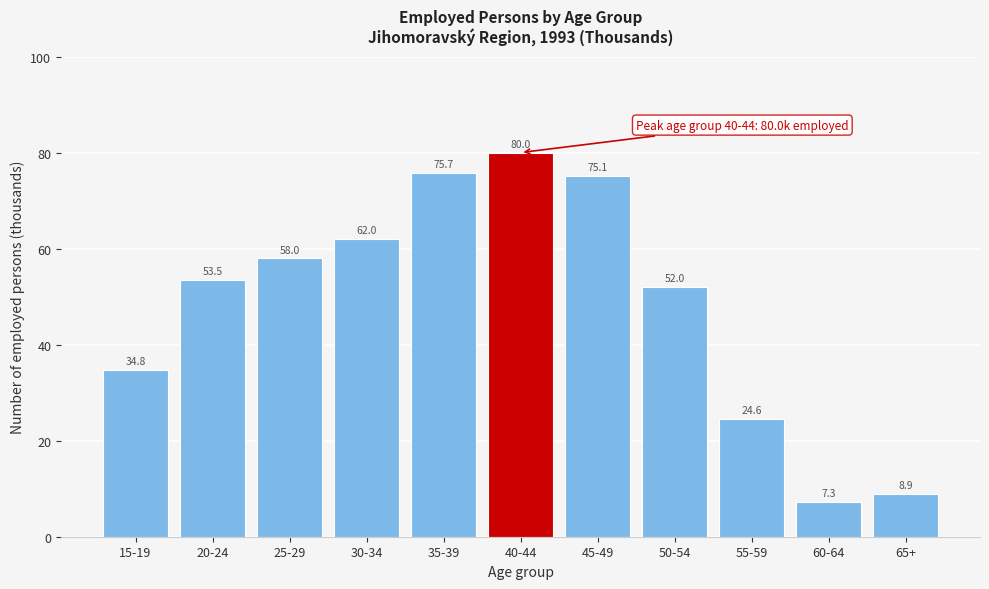

Reading left to right, extract all data points from this chart.

15-19=34.8	20-24=53.5	25-29=58.0	30-34=62.0	35-39=75.7	40-44=80.0	45-49=75.1	50-54=52.0	55-59=24.6	60-64=7.3	65+=8.9